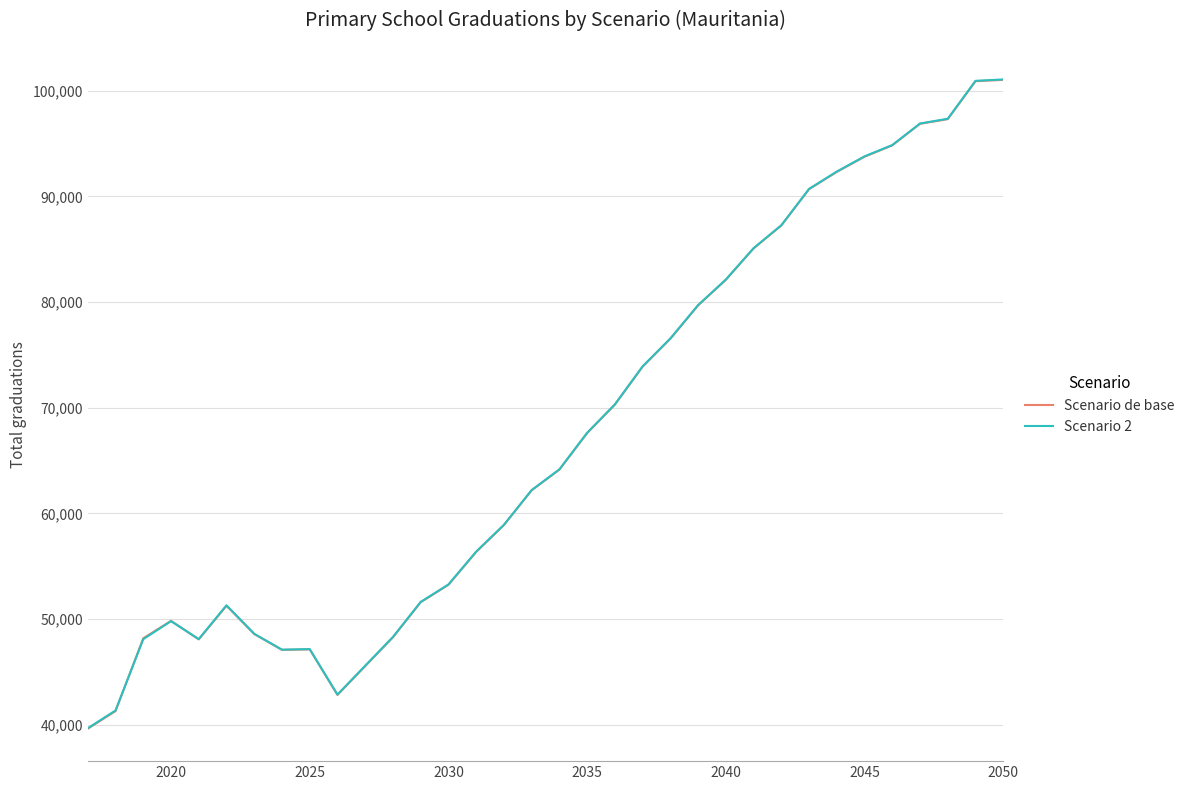

Which series has the widest spread of values?

Scenario de base